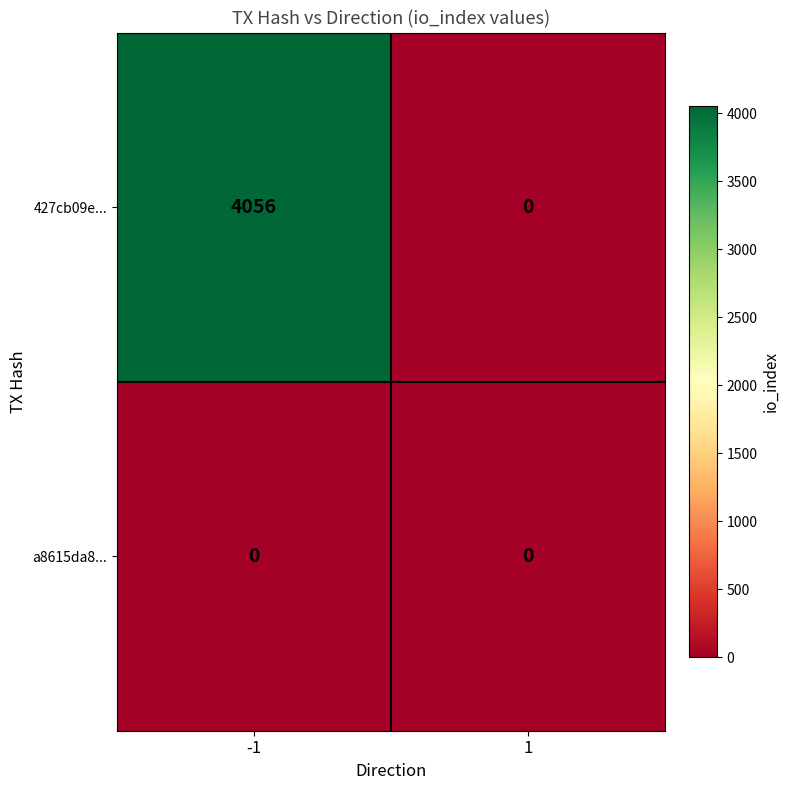

Reading right to left, list all the values displayed in this chart.

427cb09e...: 0	4056
a8615da8...: 0	0